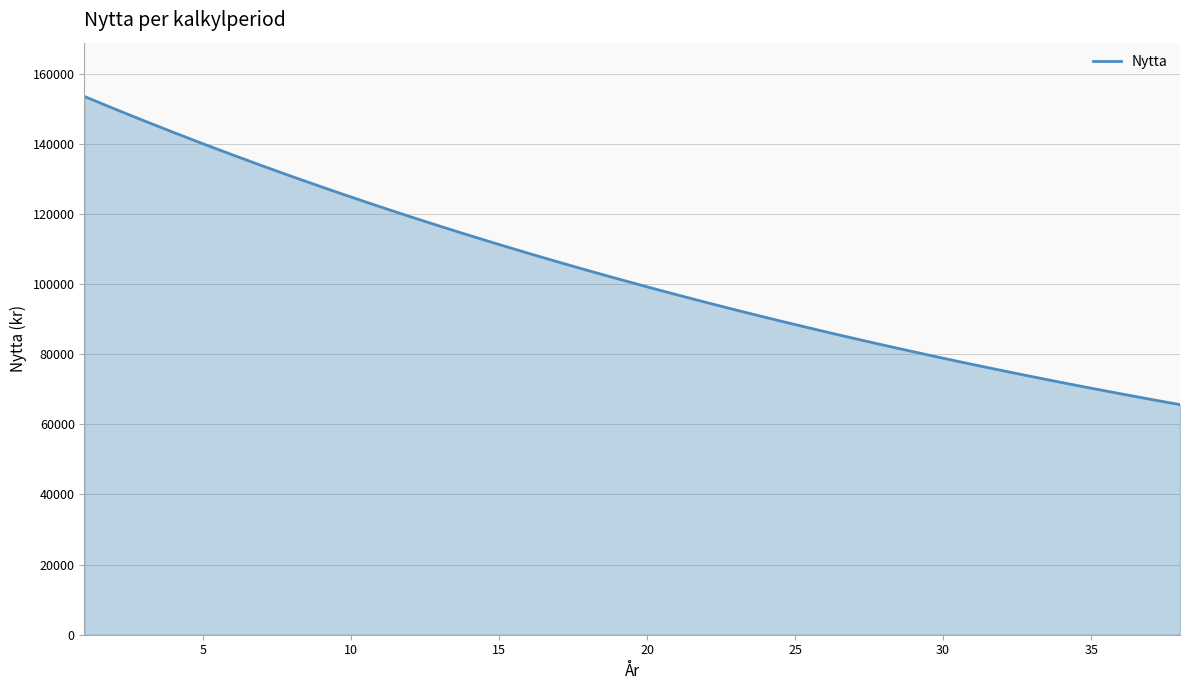

What is the difference between the maximum and minimum values?

87856.5